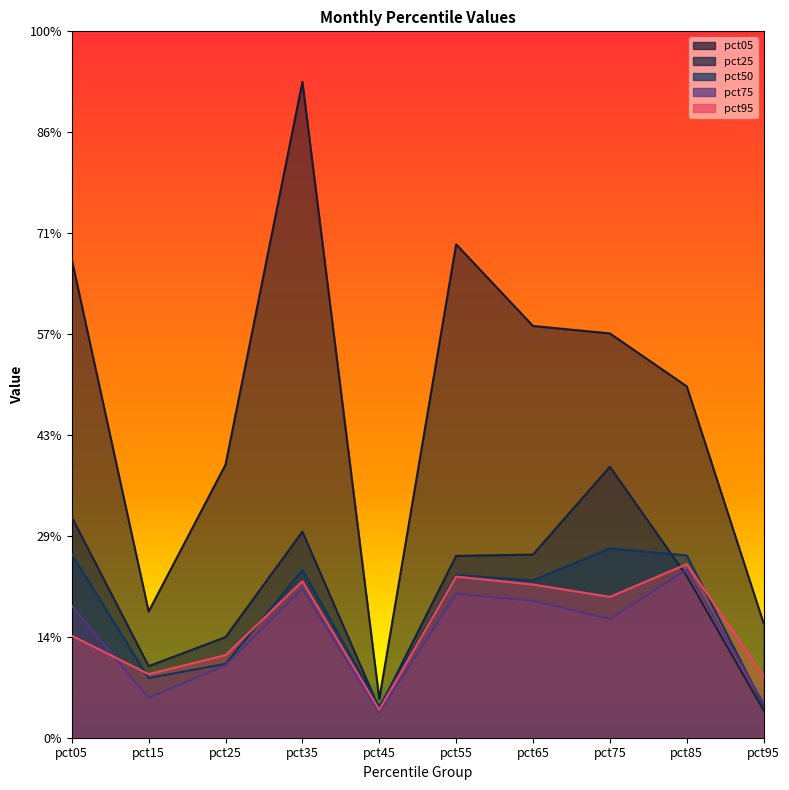

Rank the series by their maximum value, from highest to lowest.

pct05, pct25, pct50, pct95, pct75